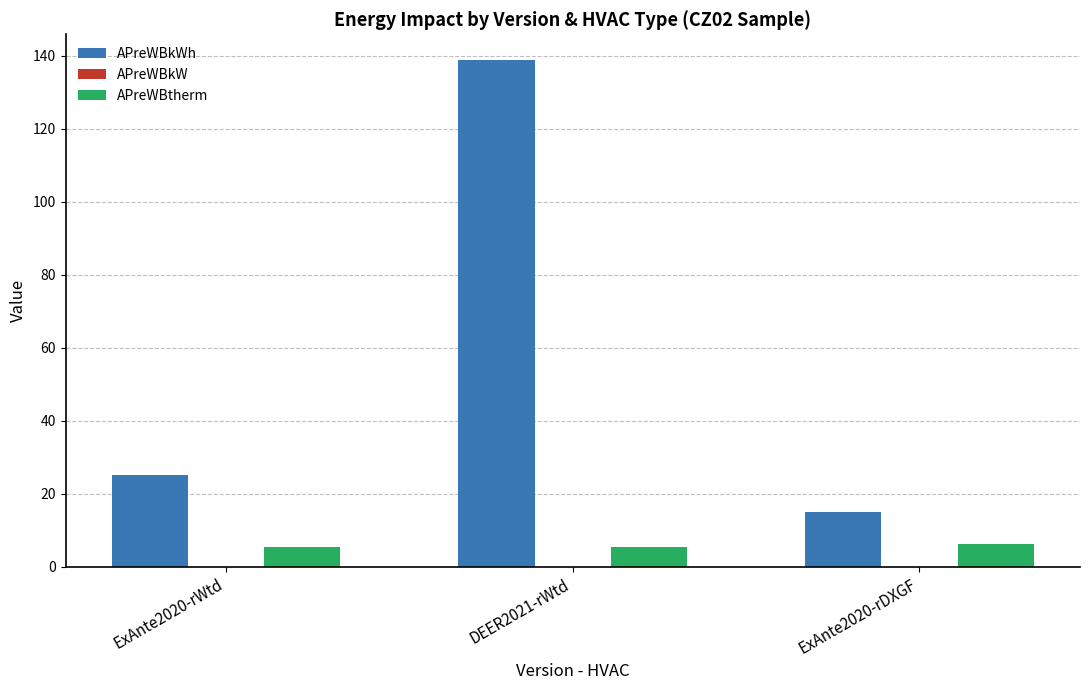

Is it true that APreWBtherm equals 6.3 at ExAnte2020-rDXGF?

True